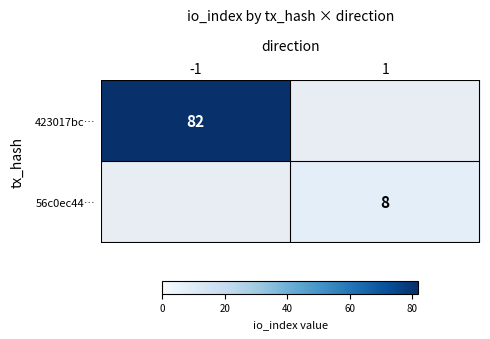

At which category does the chart reach its minimum across all series?

1